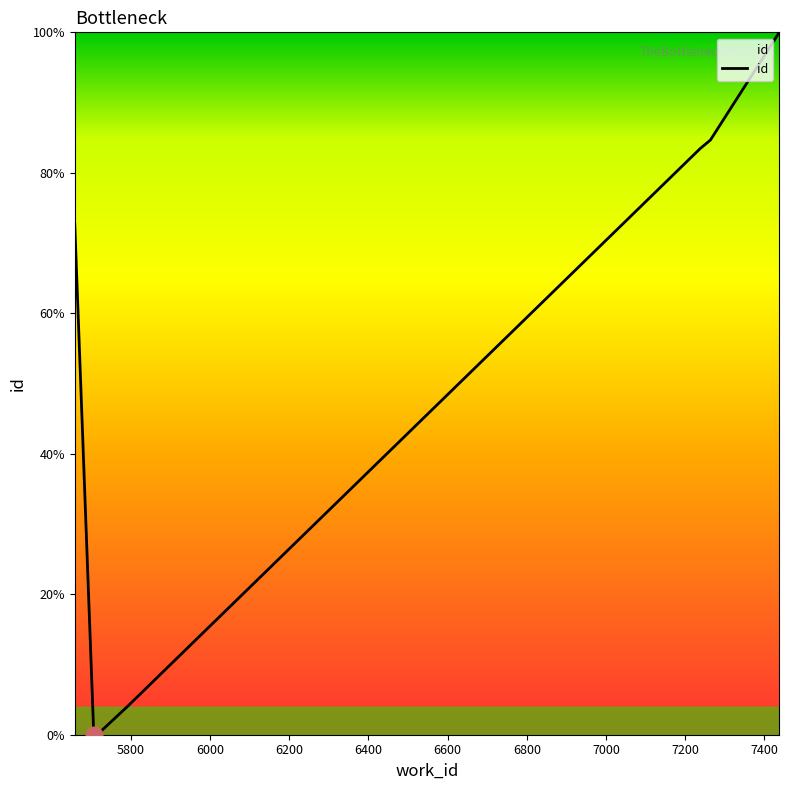

True or false: the data shows 32.1 at 5800.

False